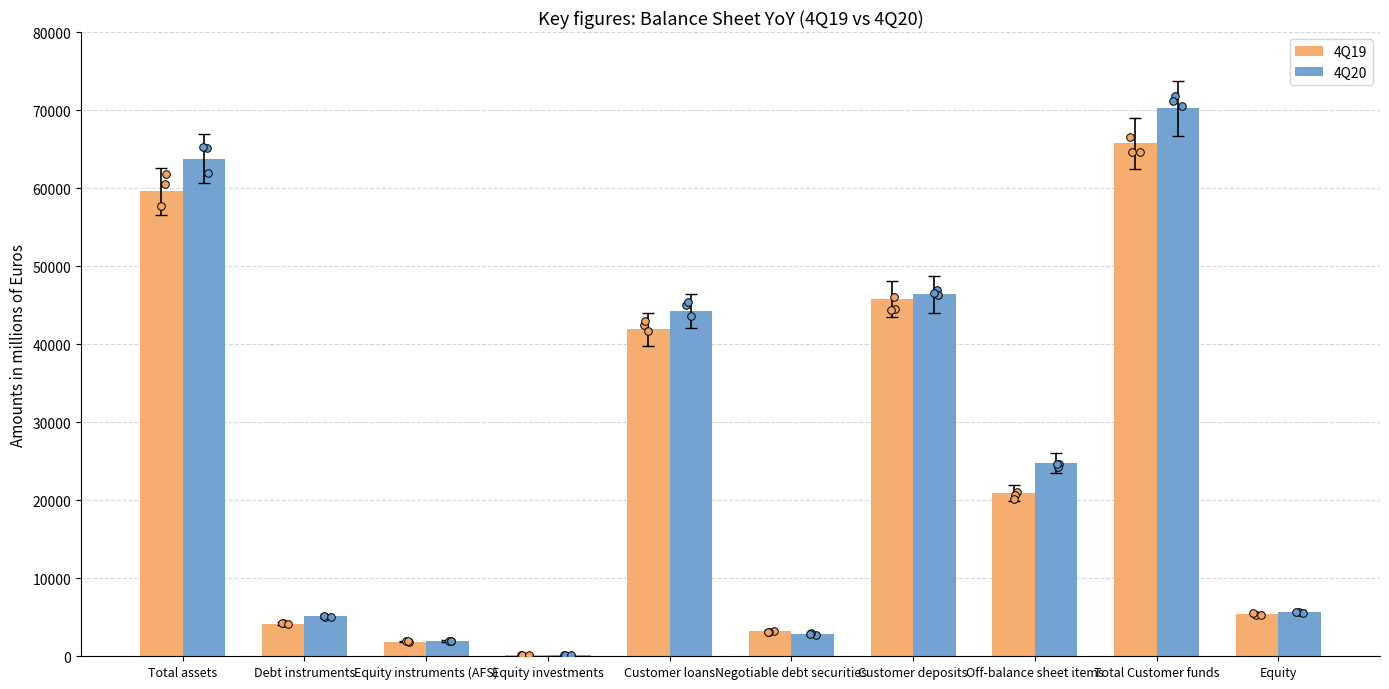

Which series has the largest total across all categories?

4Q20